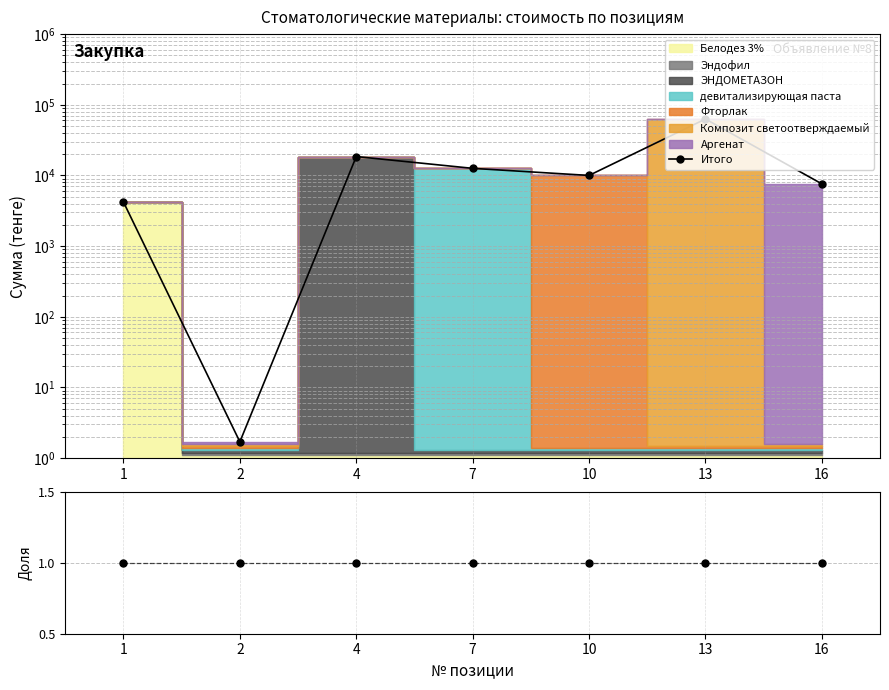

Is the value of Доля от итого at 2 greater than the value of Итого at 4?

No